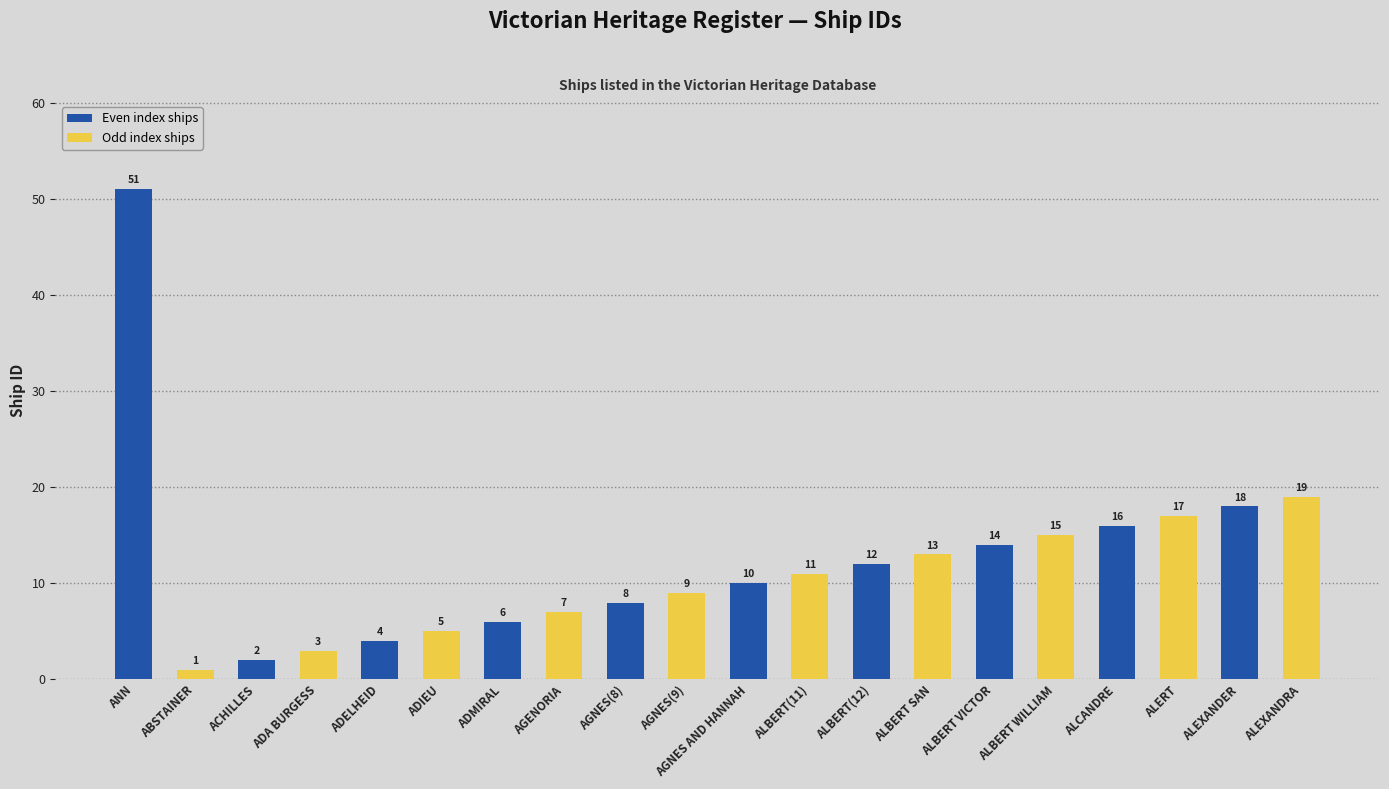

What is the change in value from ADELHEID to ALBERT VICTOR?

+10